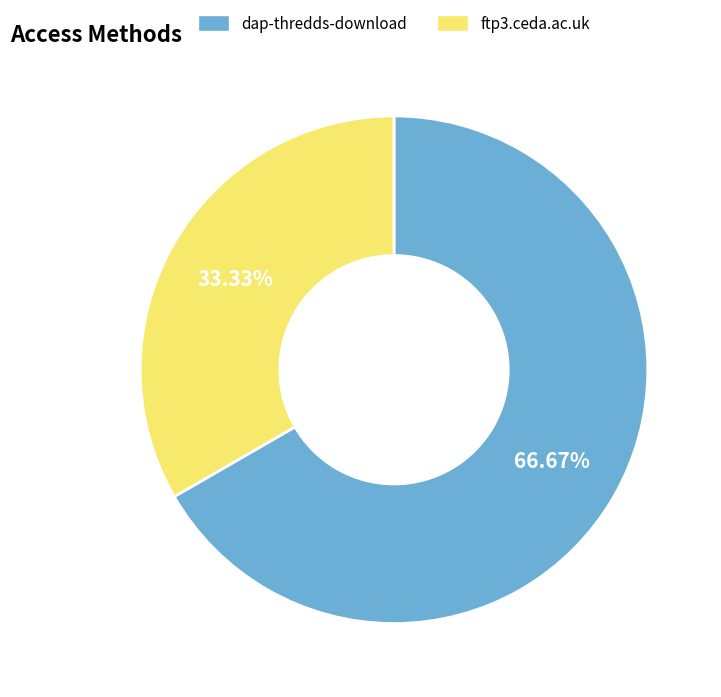

Which slice is the largest?

dap-thredds-download